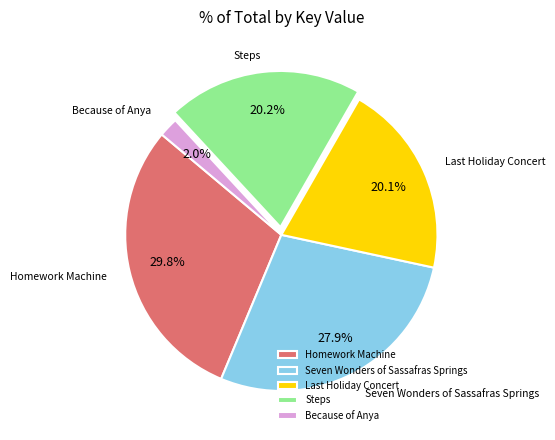

Combined, do Because of Anya and Steps account for over 50%?

No